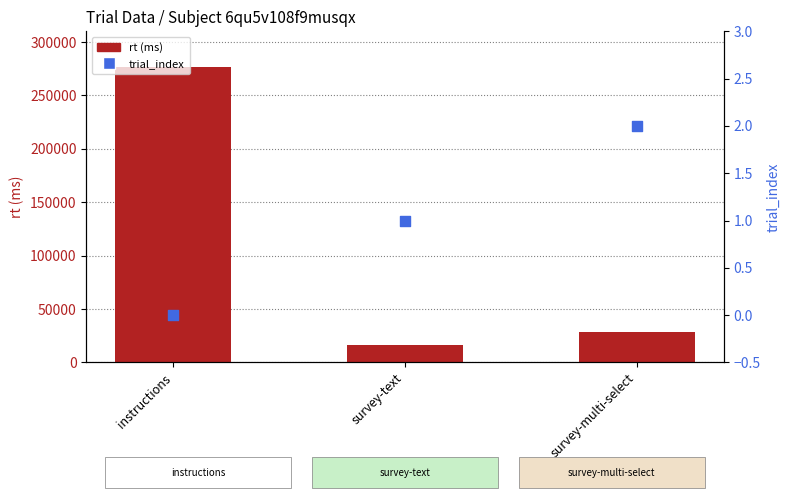

Which series contains the highest Y value?

rt (ms)